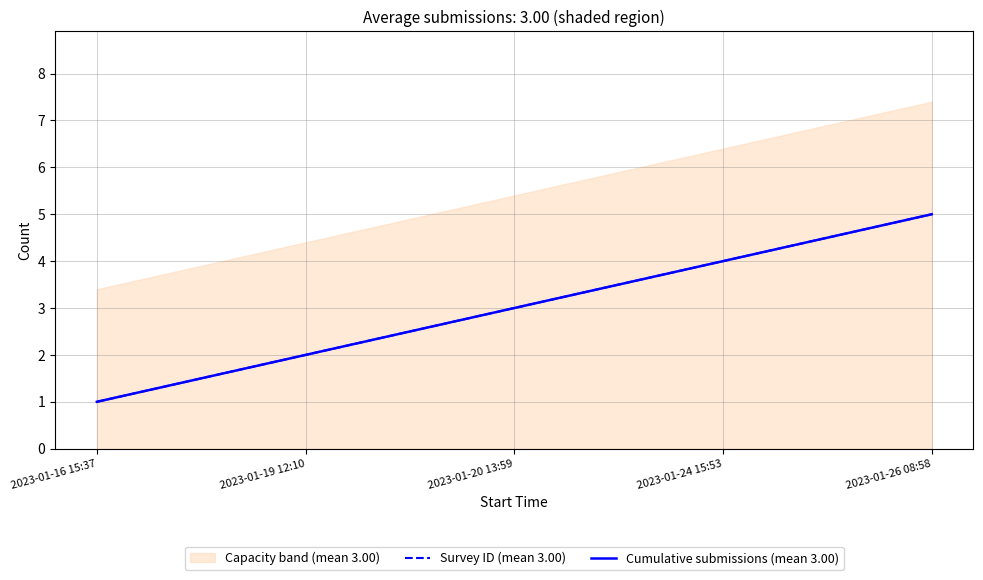

What is the average value of the Cumulative submissions (mean 3.00) series?

3